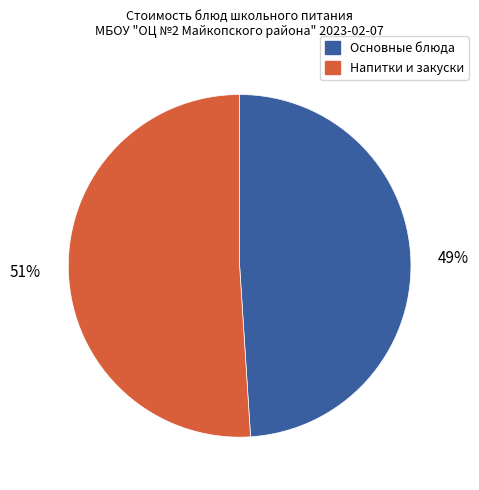

To the nearest percent, what is the average slice percentage?

50%